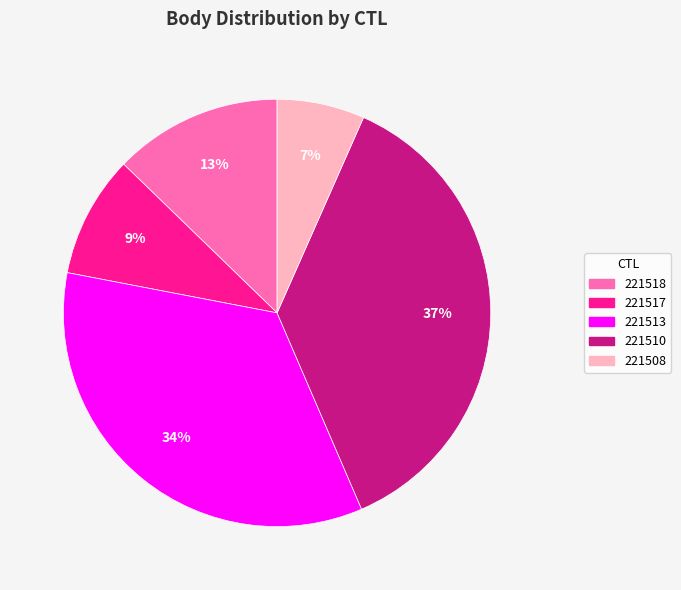

Combined, do 221517 and 221513 account for over 50%?

No